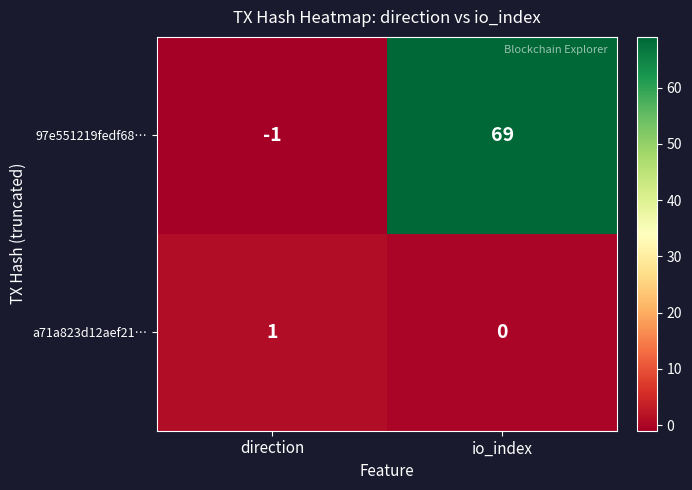

Between direction and io_index, which series saw the biggest shift?

97e551219fedf68…